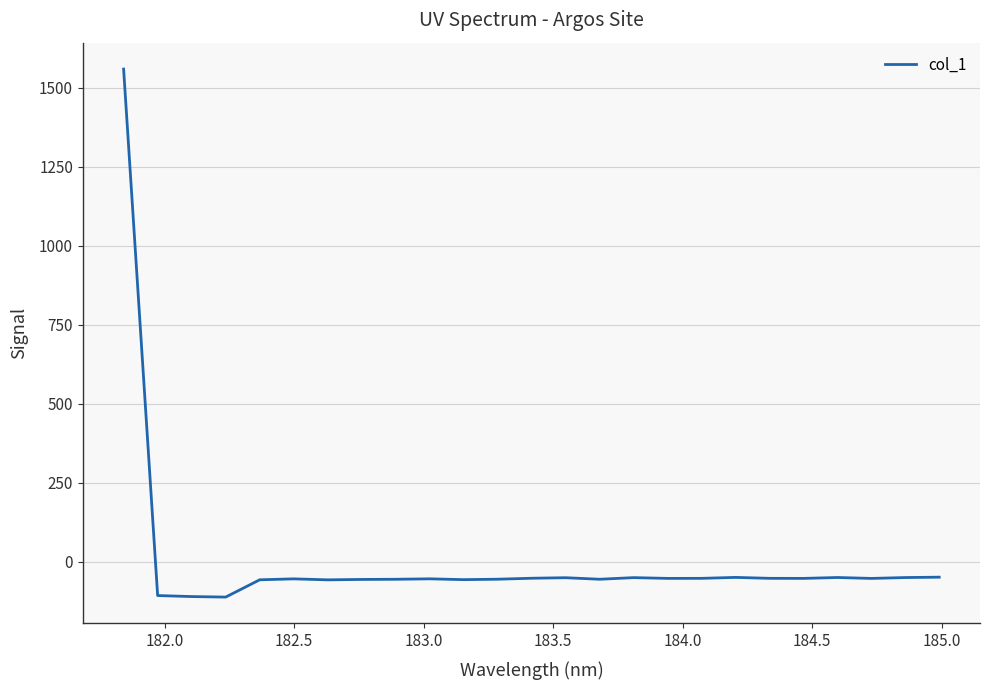

What is the smallest value displayed?

-112.1